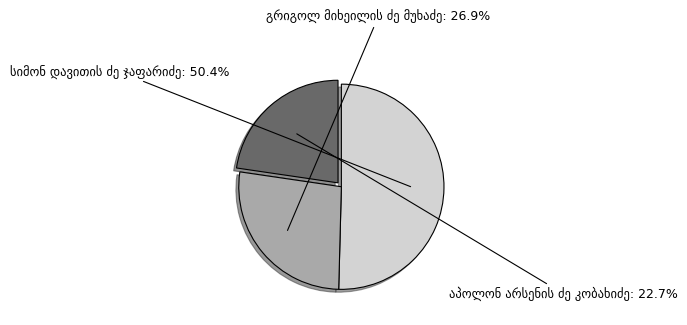

Is there any slice that represents more than half of the pie?

Yes